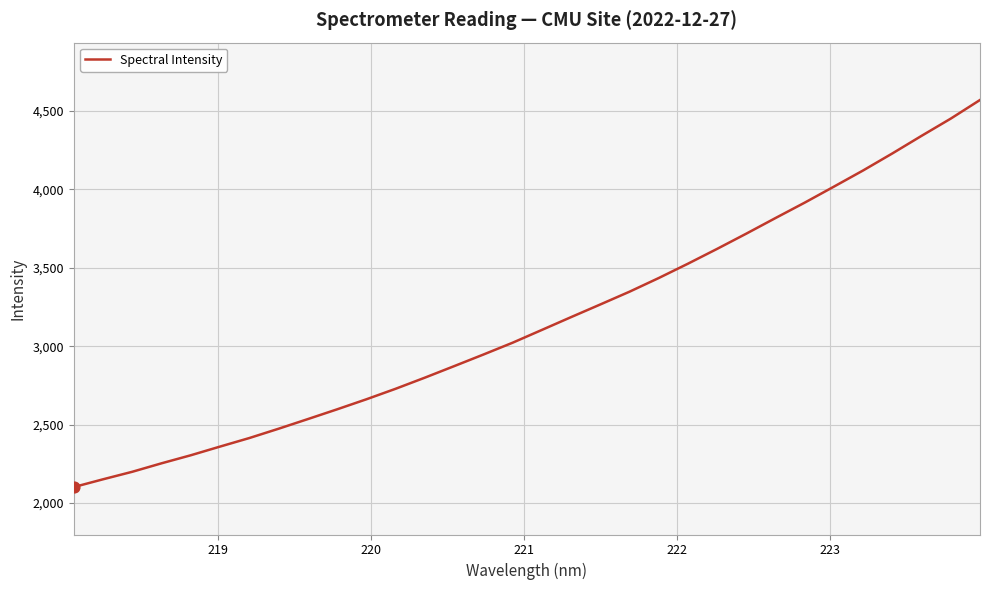

What is the difference between the maximum and minimum values?

2466.5